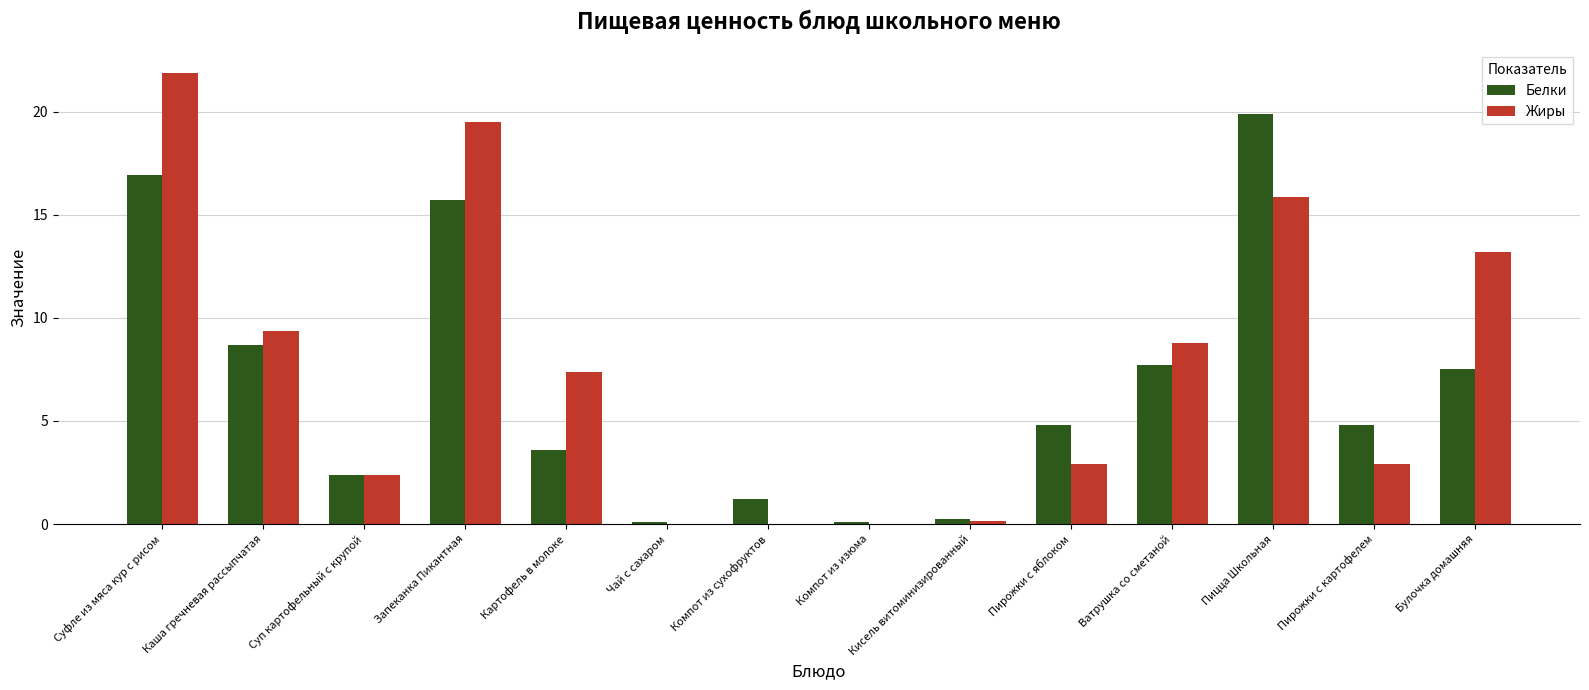

What is the greatest value displayed?

21.9